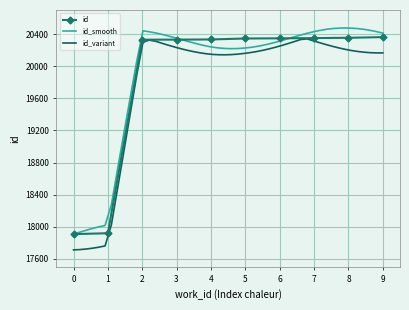

What is the value of the 1st point from the left?

17908